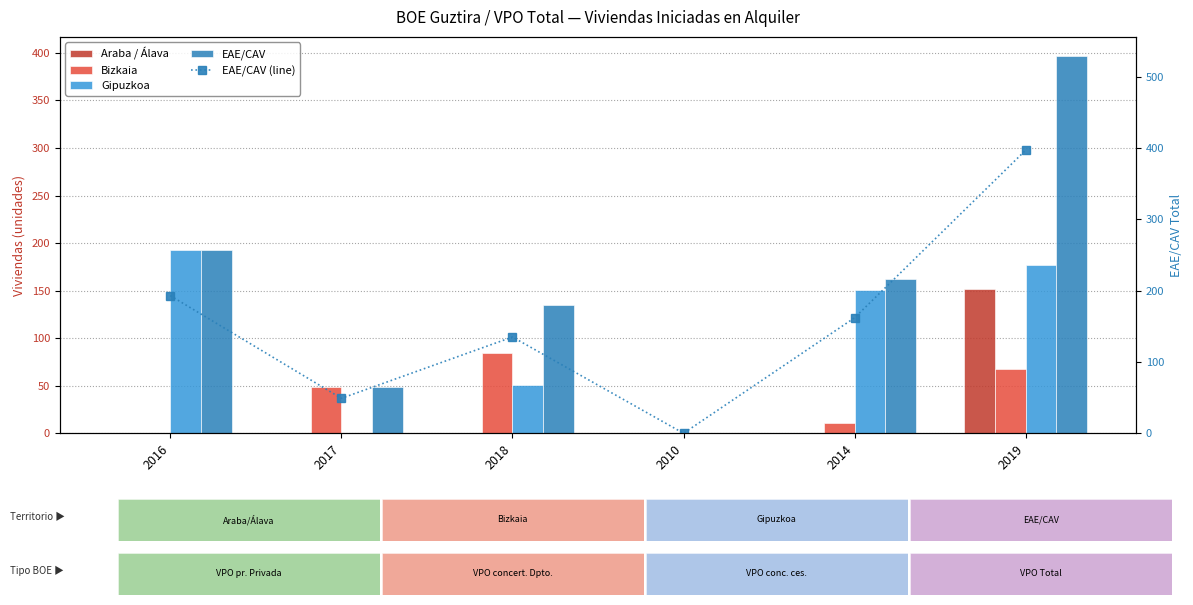

True or false: Araba / Álava has a value of 0 at 2017.

True